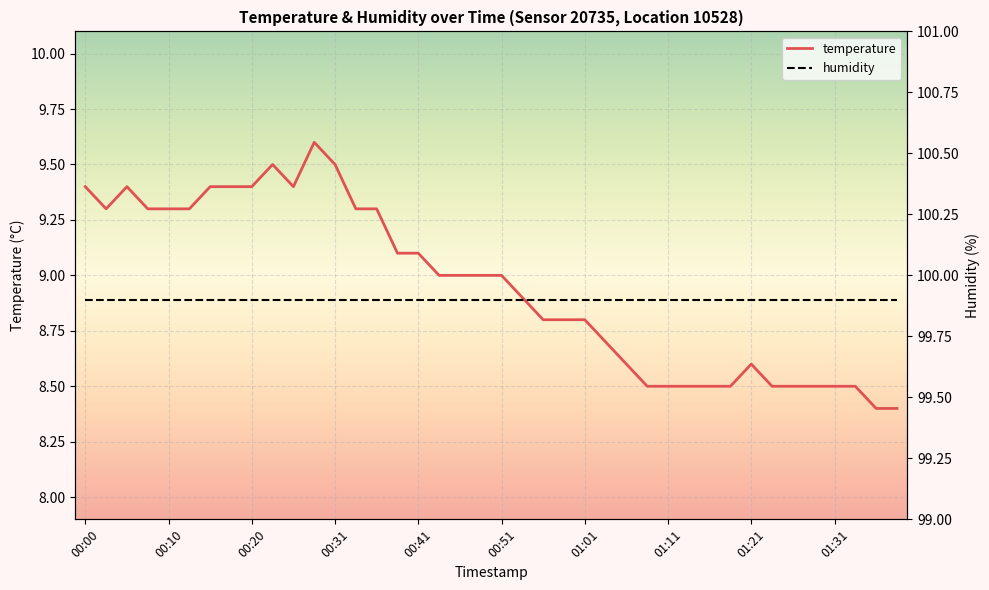

What value does the humidity series have at 38?

99.9